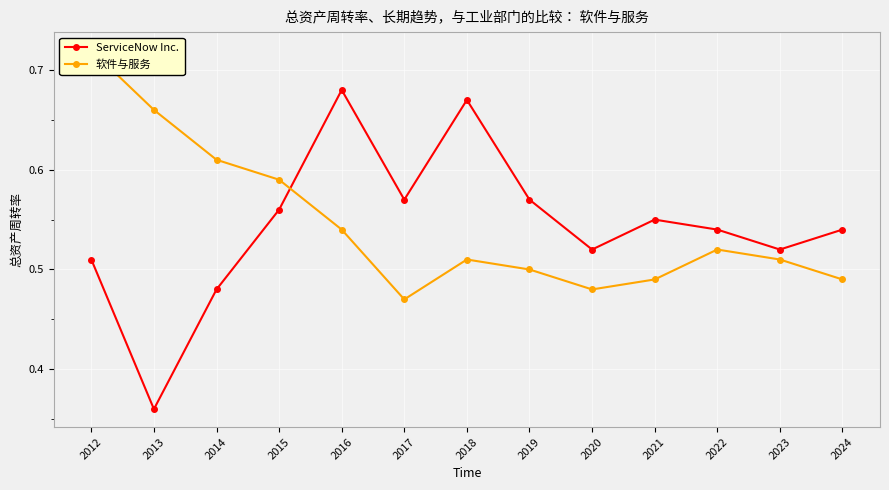

At which category is the sum across all series the highest?

2012